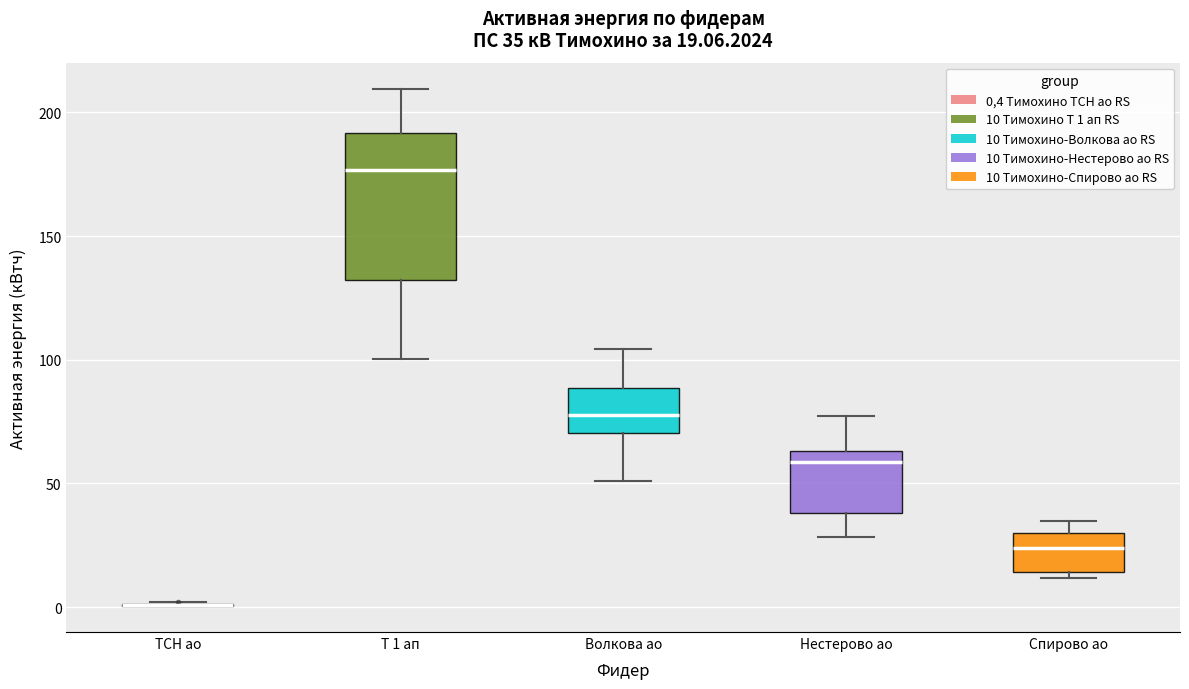

Comparing the boxes themselves (not the whiskers), which one is the tallest?

Т 1 ап